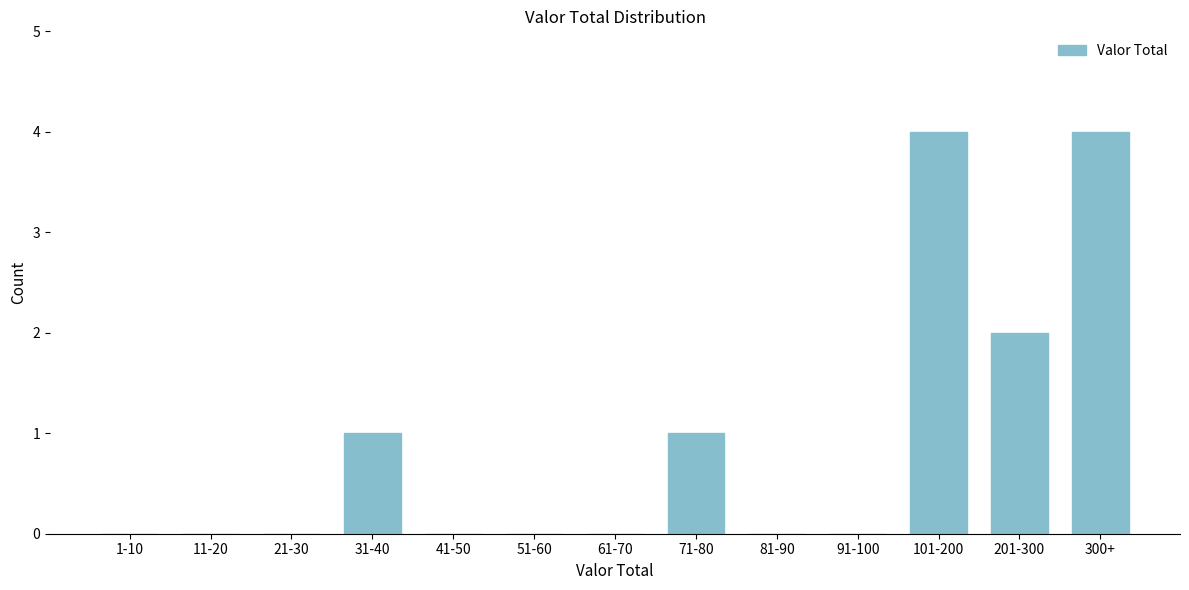

Reading right to left, list all the values displayed in this chart.

300+=4	201-300=2	101-200=4	91-100=0	81-90=0	71-80=1	61-70=0	51-60=0	41-50=0	31-40=1	21-30=0	11-20=0	1-10=0